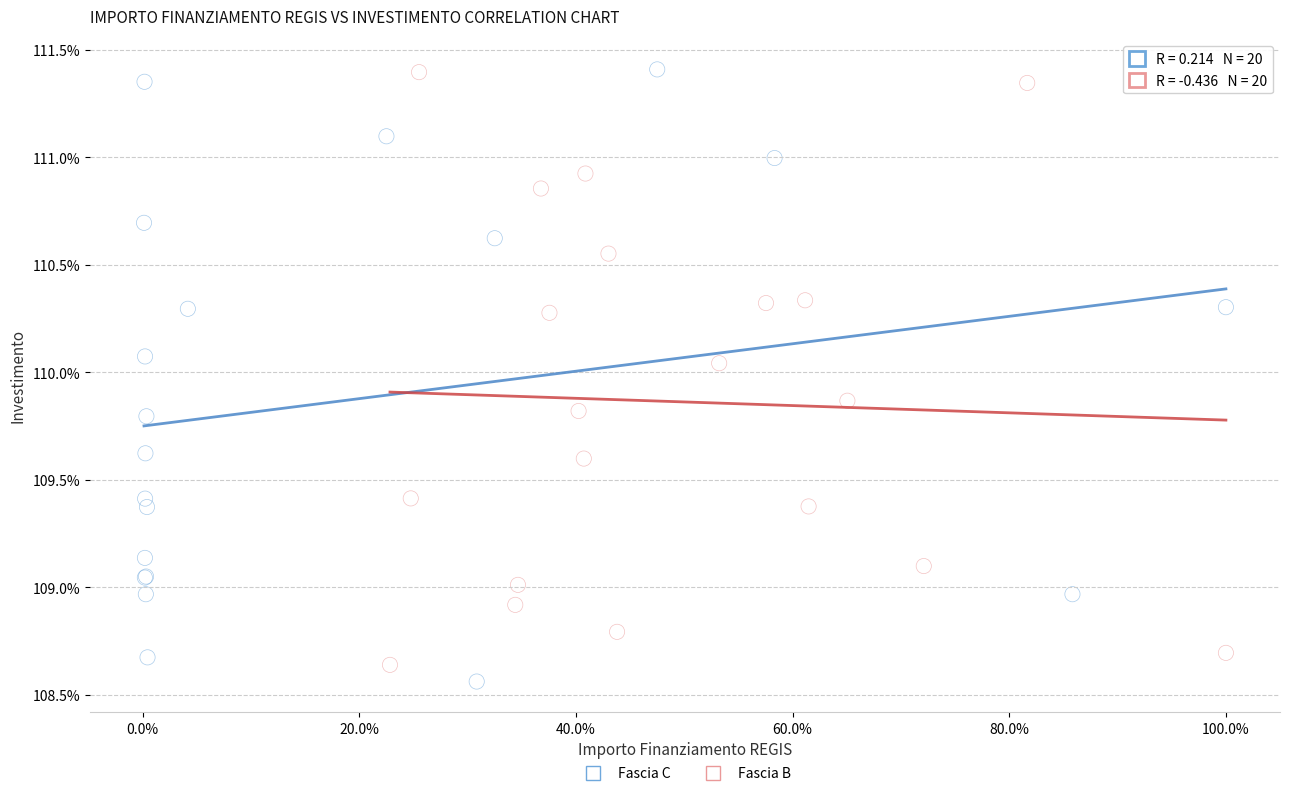

What are all the series names shown in the legend?

Fascia C, Fascia B